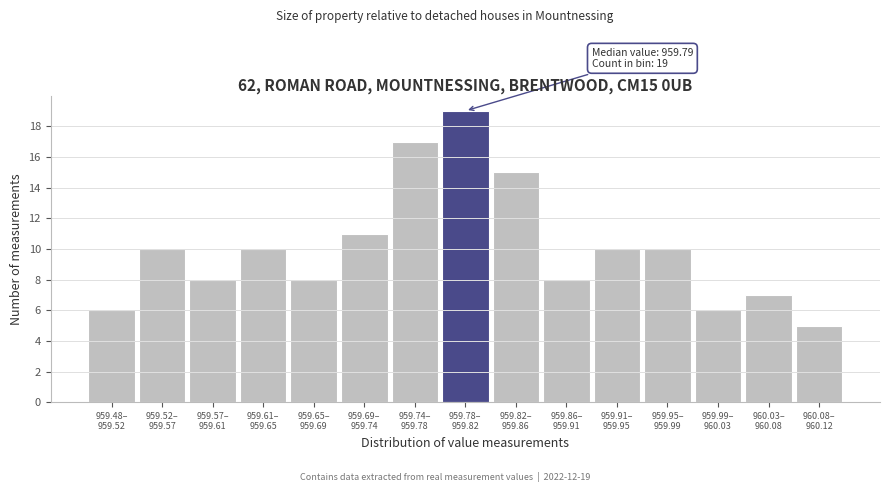

Reading left to right, extract all data points from this chart.

6	10	8	10	8	11	17	19	15	8	10	10	6	7	5